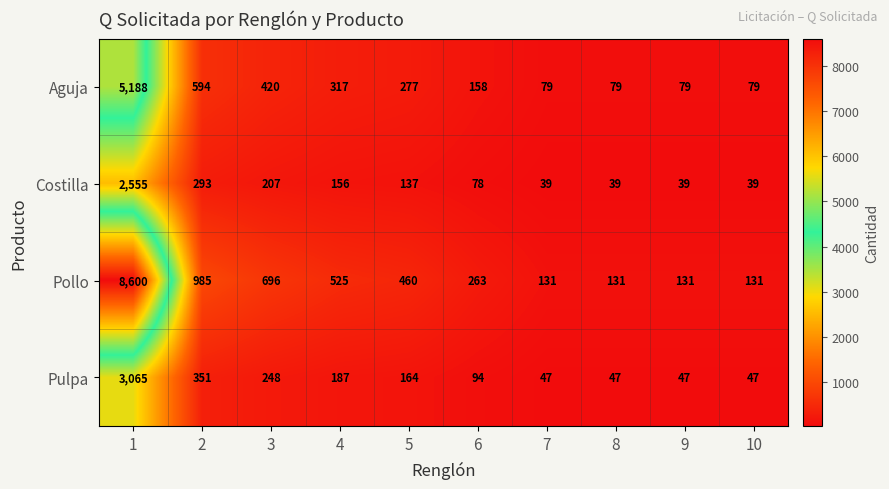

Count the number of data series in this chart.

4